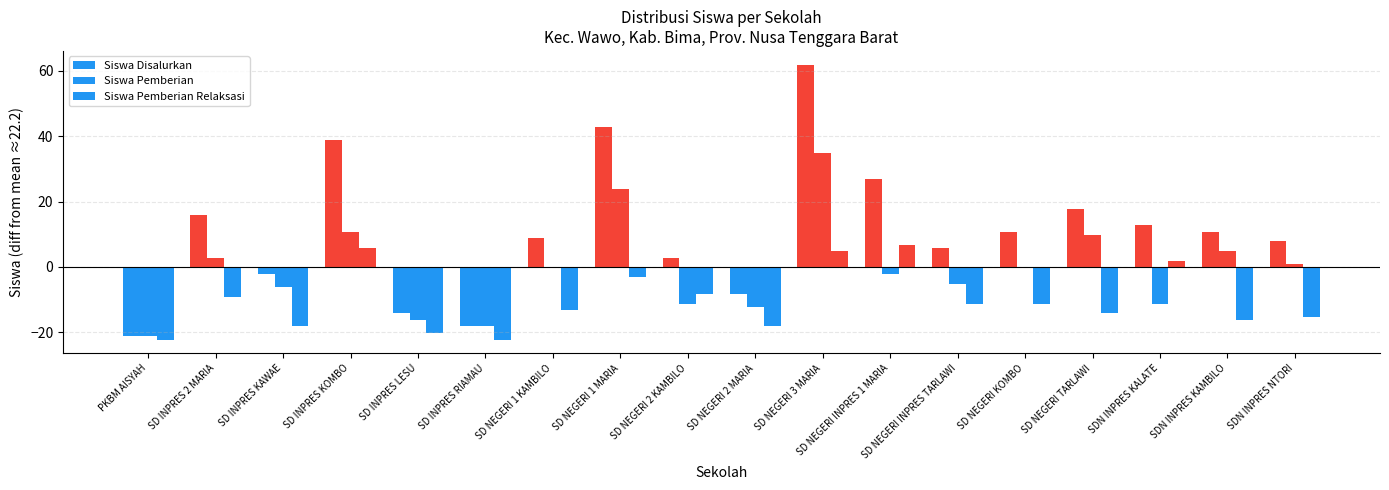

How many data points in Siswa Disalurkan are above 10?

9